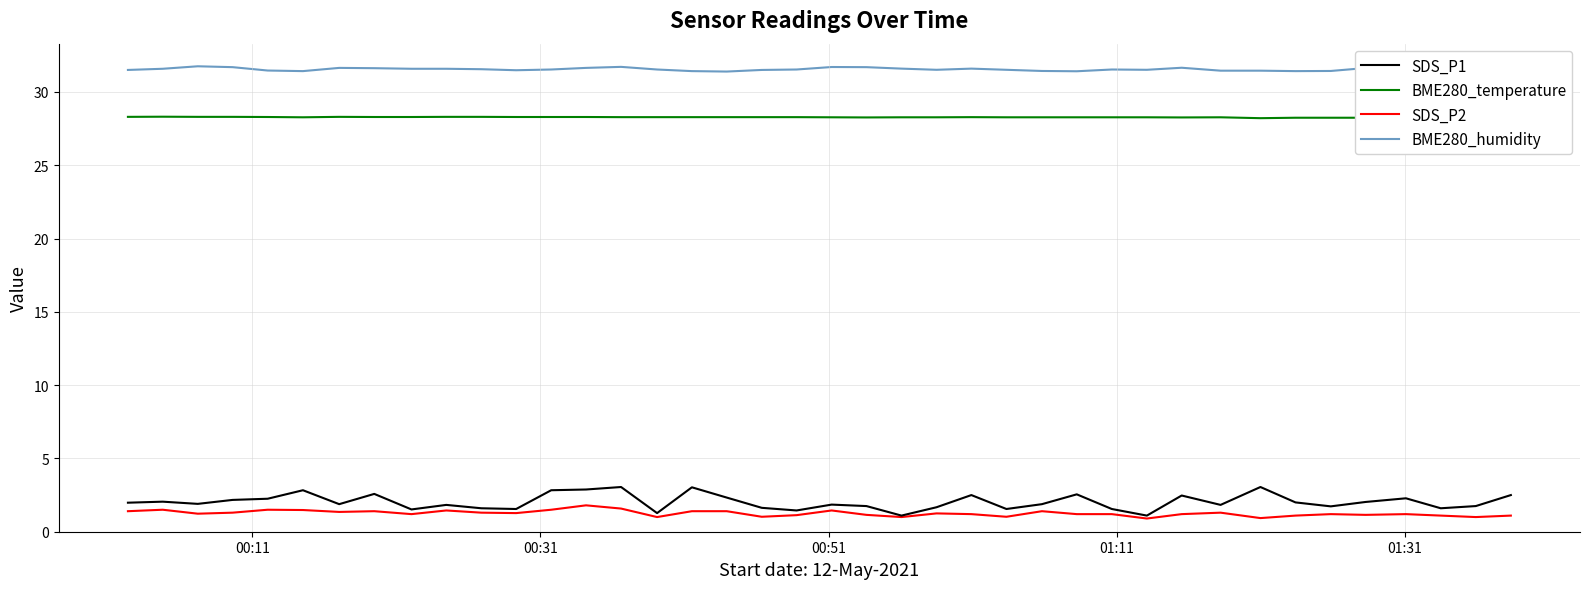

What is the minimum value shown in the chart?

0.9